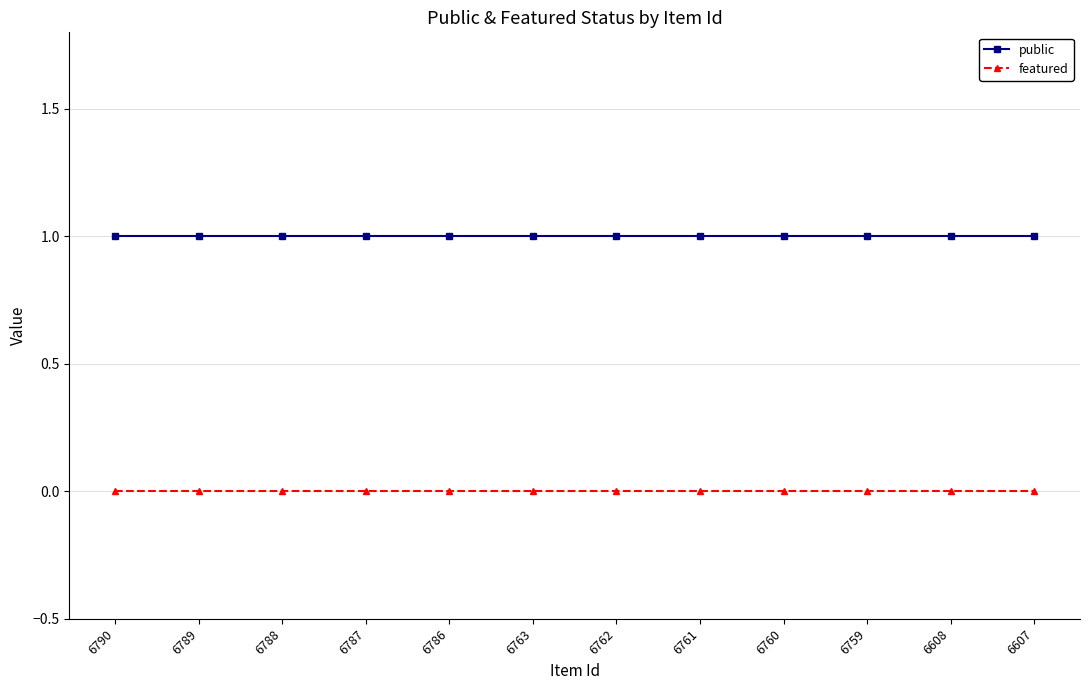

True or false: featured and public cross at least once.

False